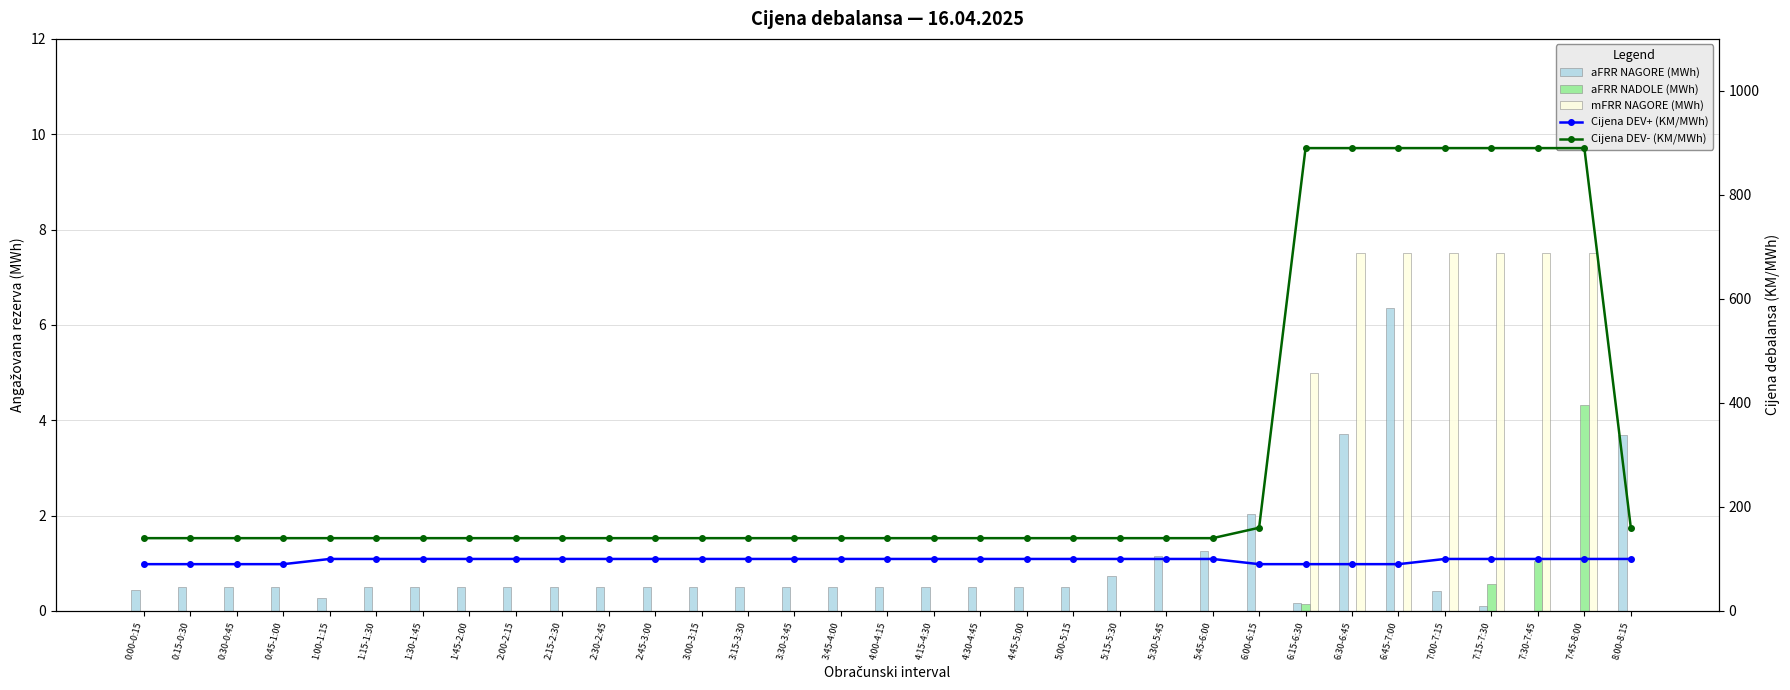

Which series changed the most between 1:45-2:00 and 3:45-4:00?

aFRR NAGORE (MWh)